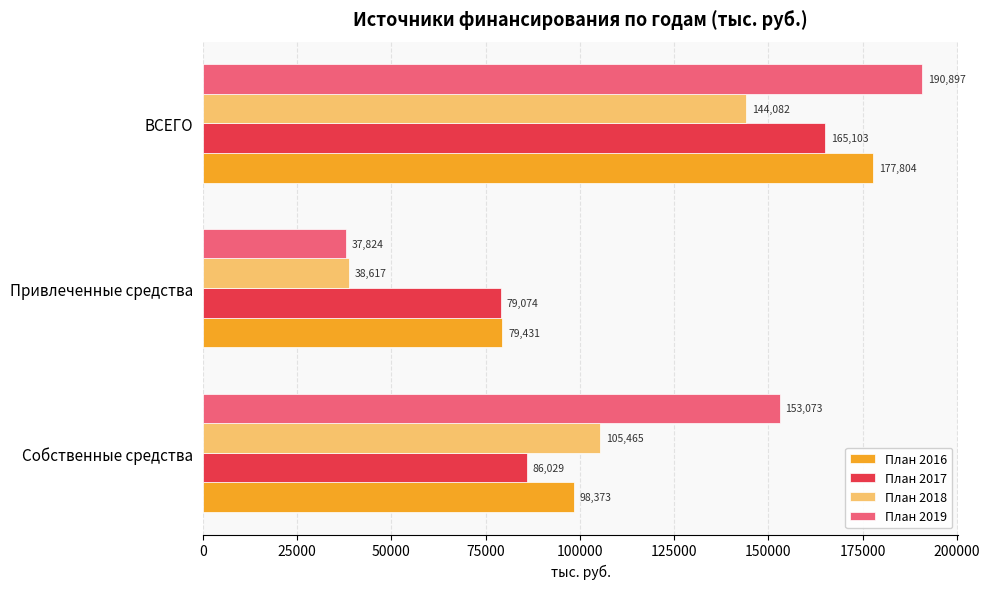

What is the greatest value displayed?

190896.9